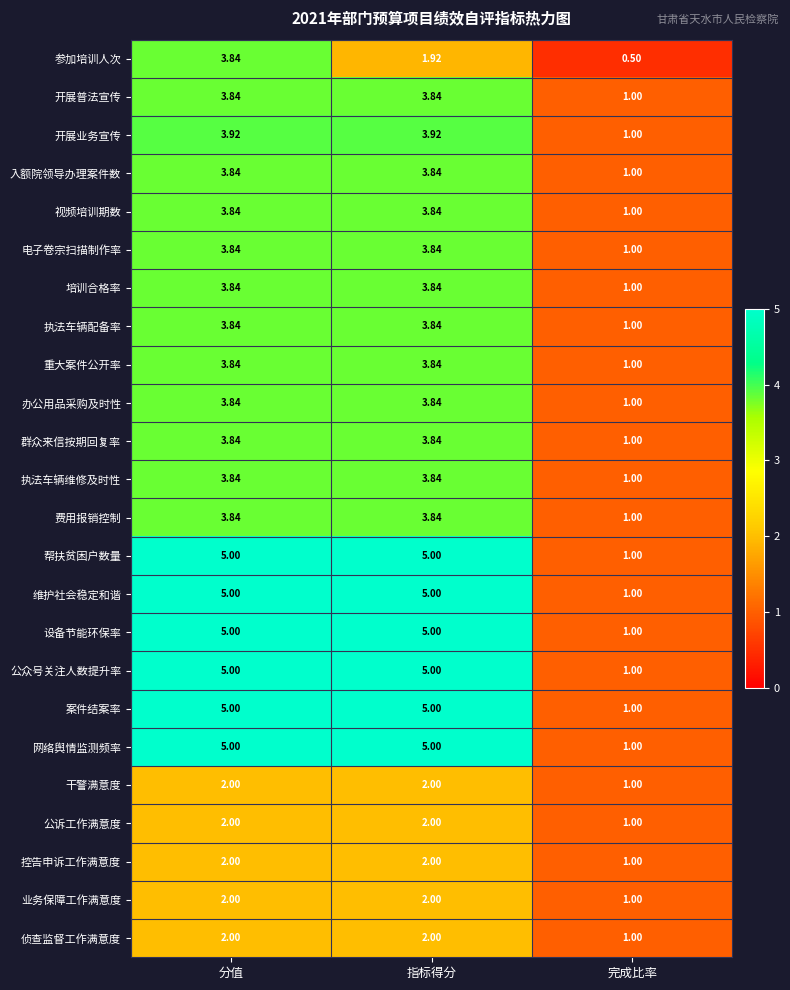

At which category is the sum across all series the highest?

分值